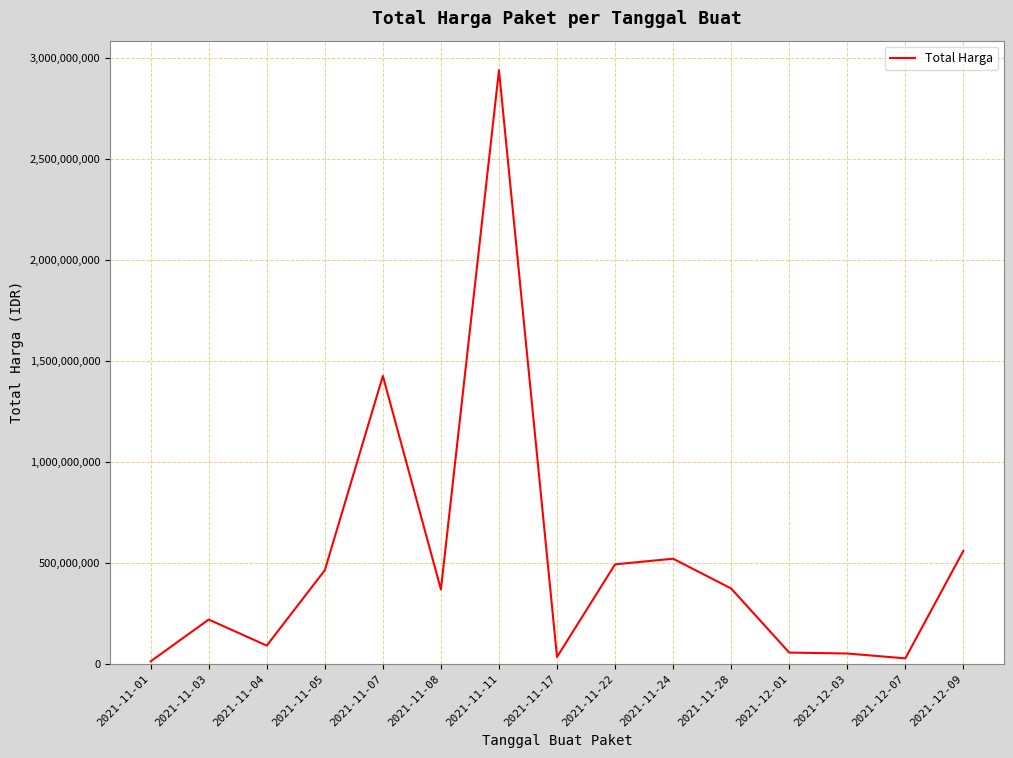

Where is the data nearest to the value 1476100370?

2021-11-07